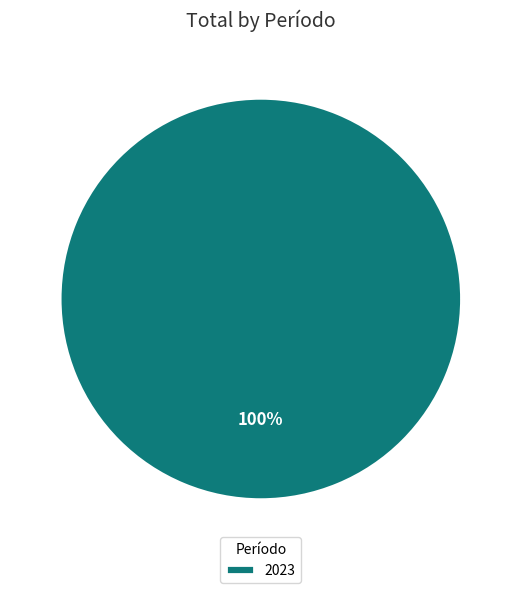

Does any single category account for the majority?

Yes